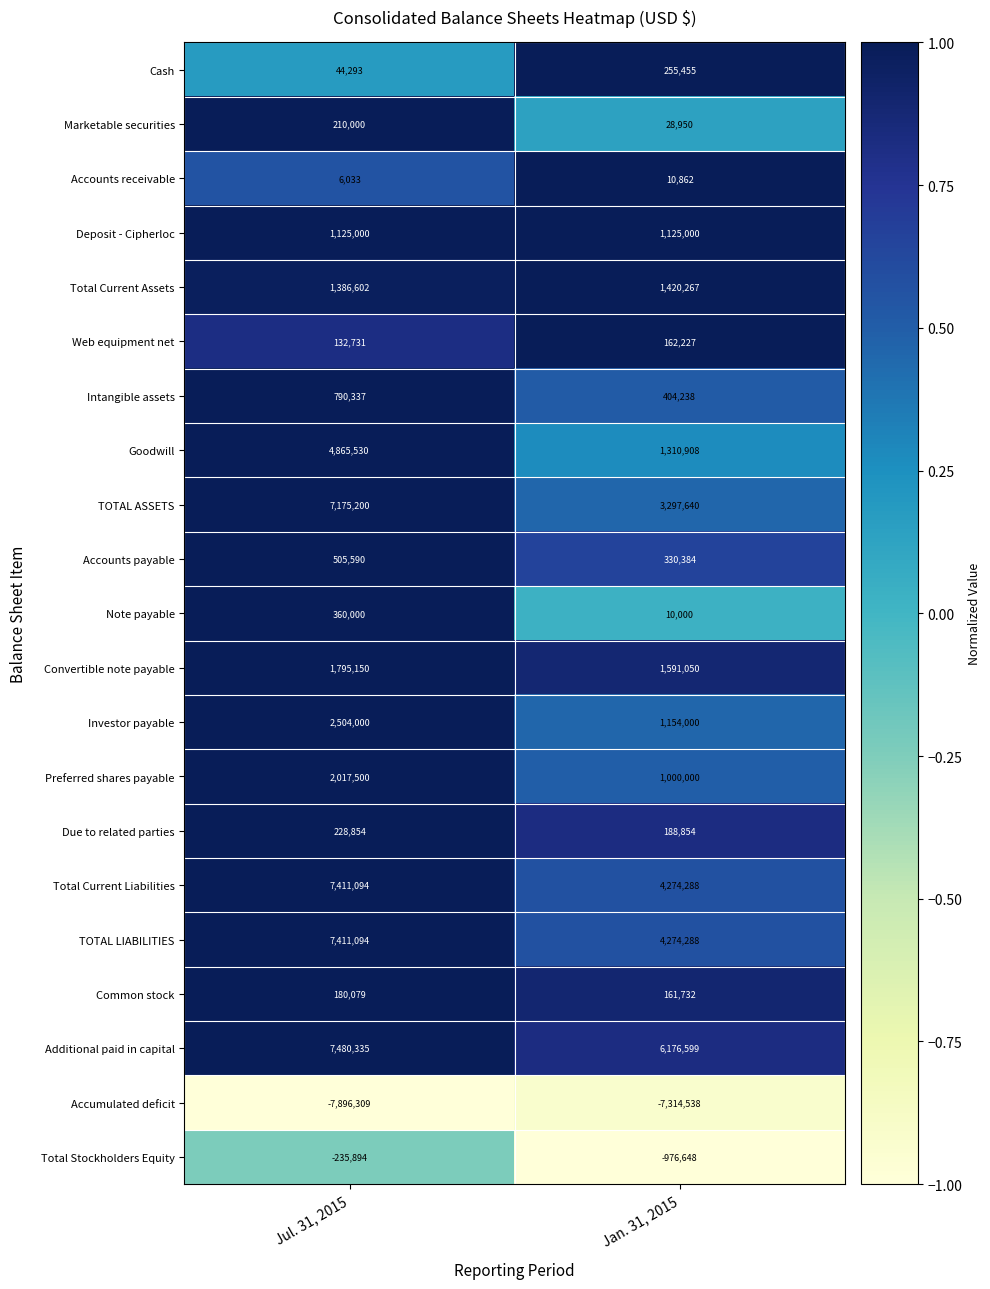

What is the sum of the Common stock values at Jan. 31, 2015 and Jul. 31, 2015?

341811